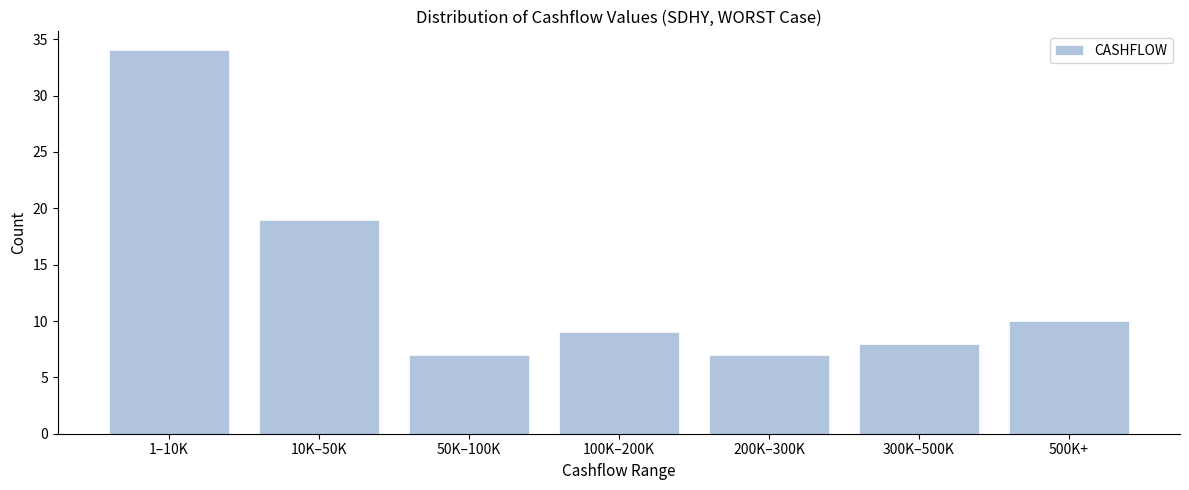

Reading left to right, what are all the values shown in this chart?

1–10K=34	10K–50K=19	50K–100K=7	100K–200K=9	200K–300K=7	300K–500K=8	500K+=10